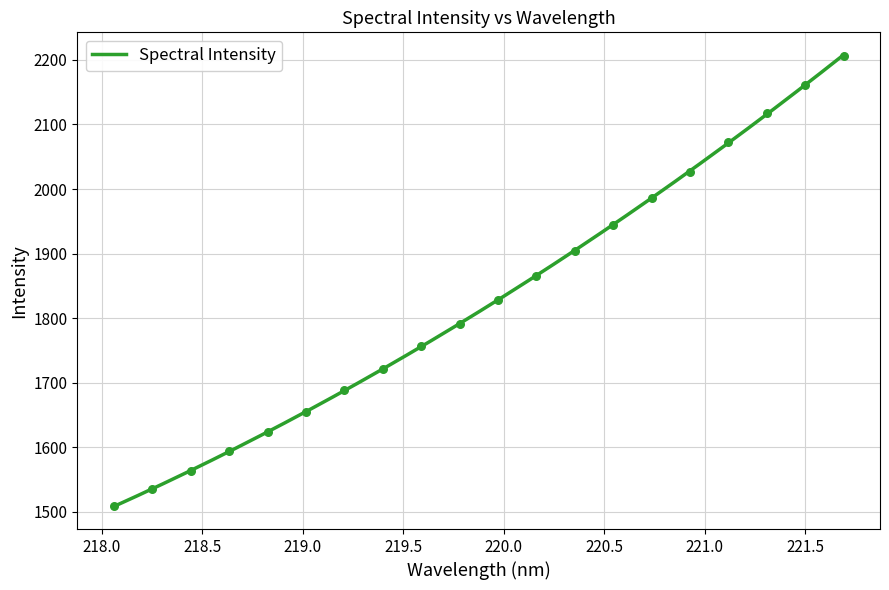

What is the ratio of the value at 220.9264 to the value at 218.2508?

1.3